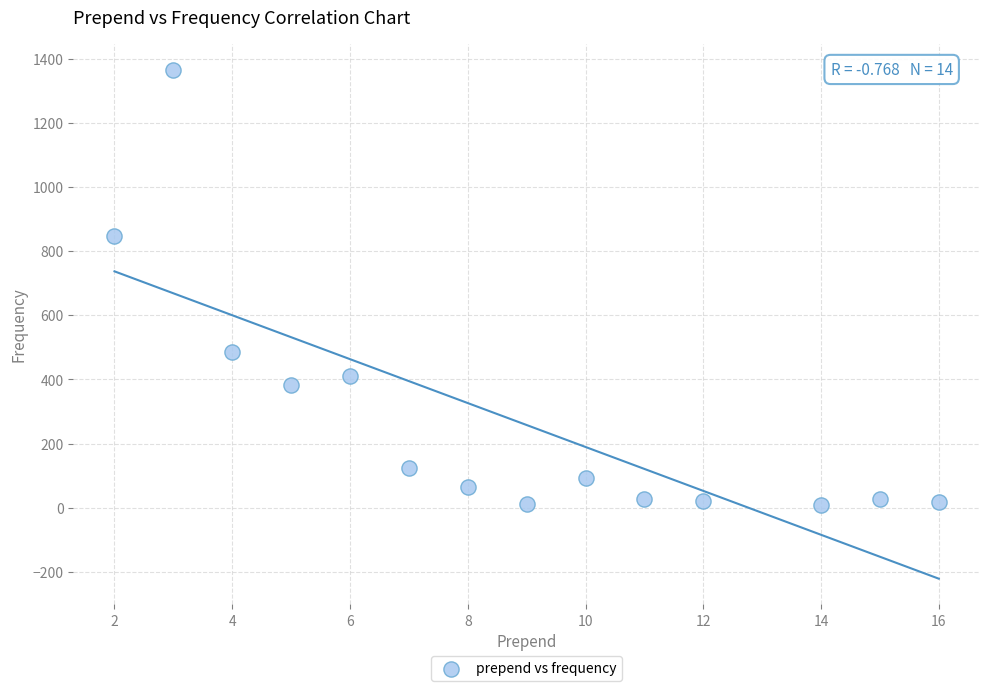

What is the range of X values (max minus min)?

14